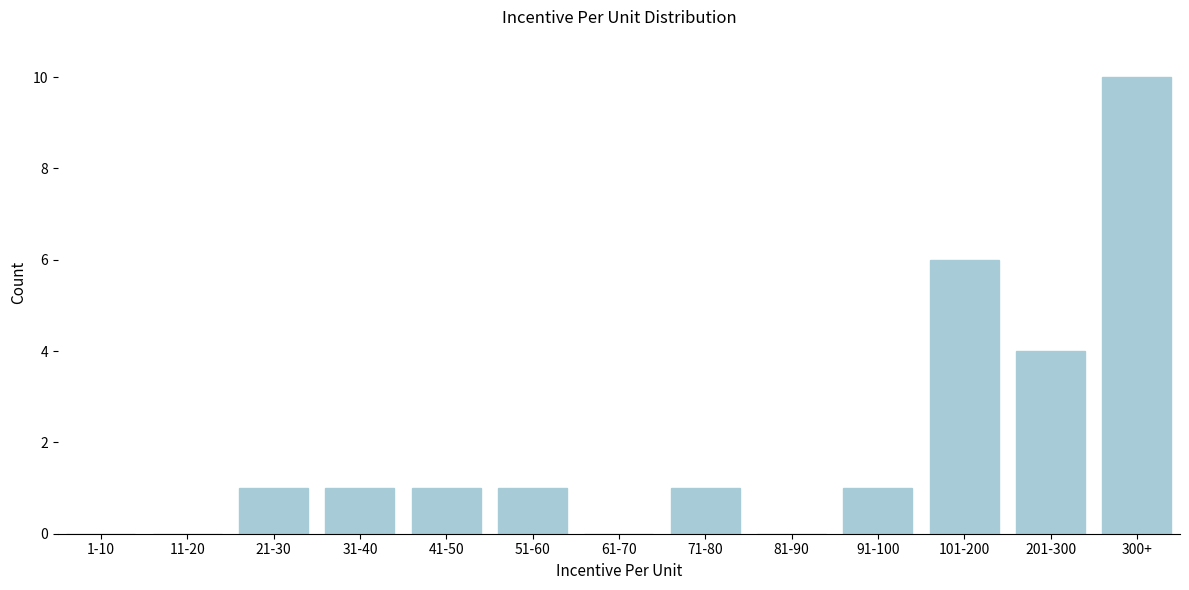

Reading left to right, what are all the values shown in this chart?

1-10=0	11-20=0	21-30=1	31-40=1	41-50=1	51-60=1	61-70=0	71-80=1	81-90=0	91-100=1	101-200=6	201-300=4	300+=10